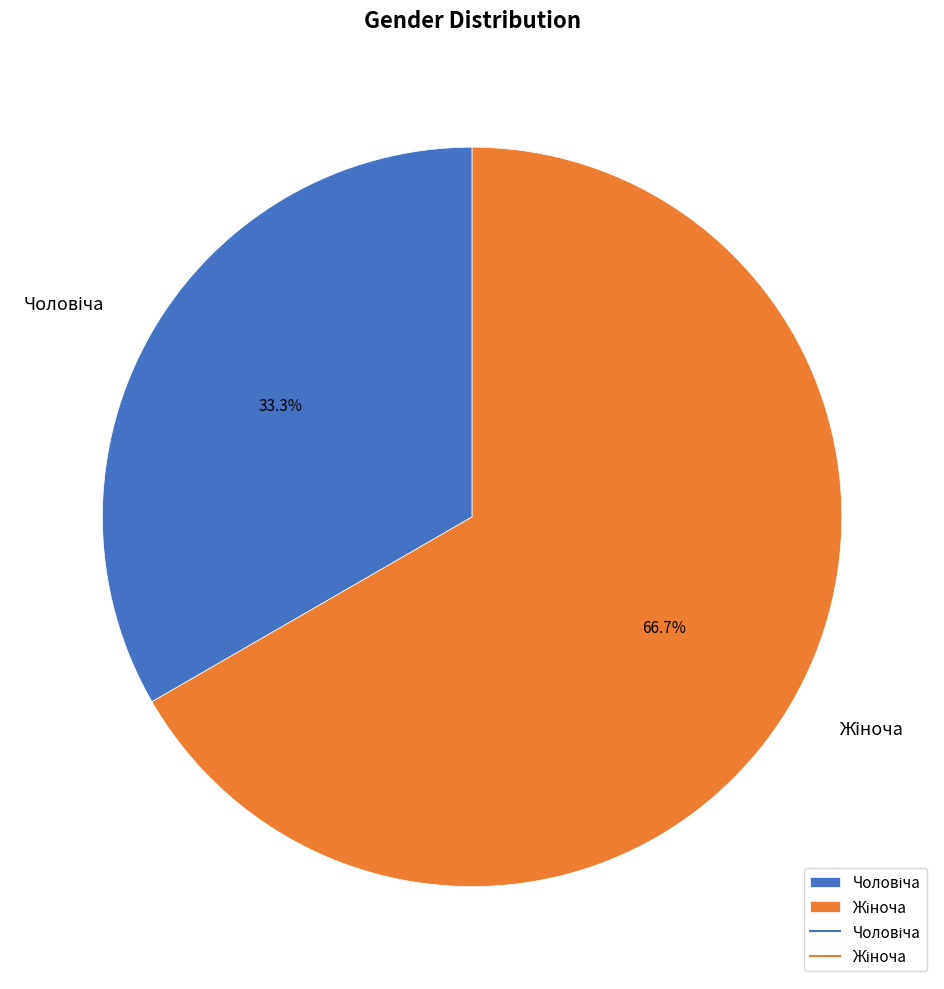

Does any single category account for the majority?

Yes